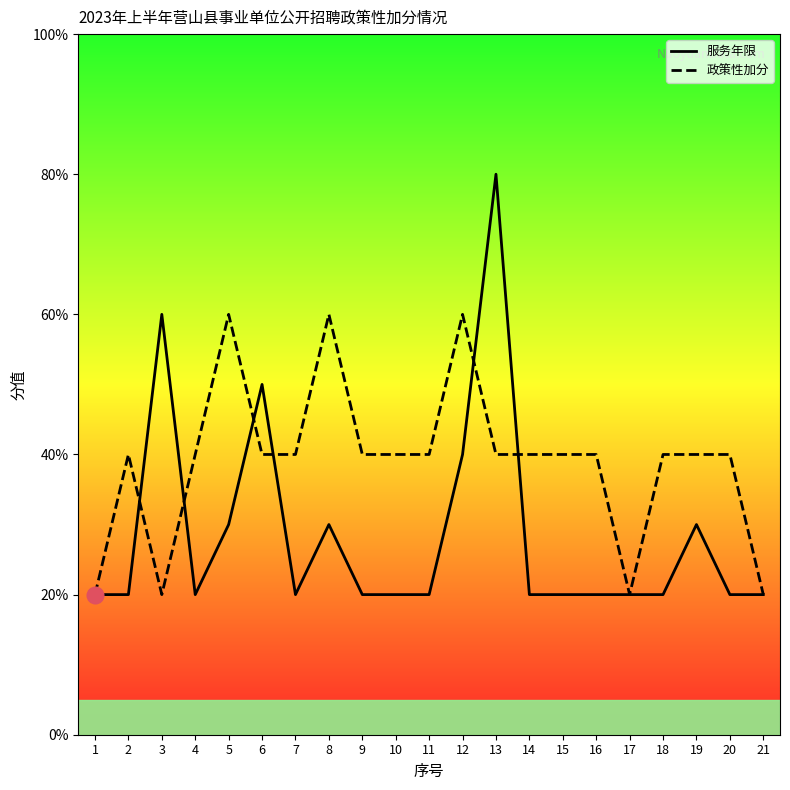

What is the difference between the maximum and minimum values in the 政策性加分 series?

4